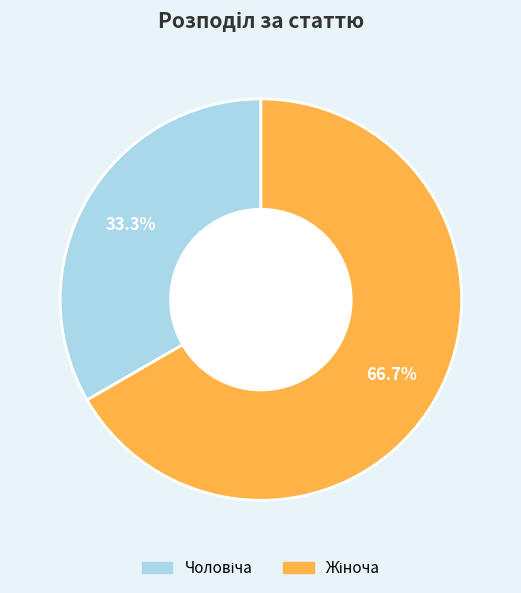

Is there a majority slice in this chart?

Yes